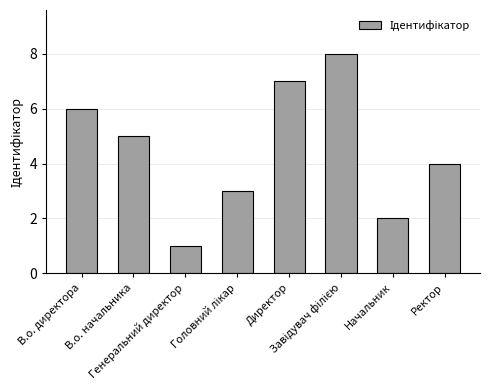

What is the maximum value shown in the chart?

8